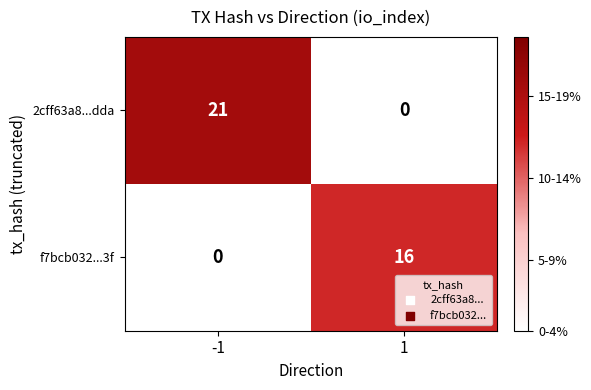

List the series in order of their peak value, lowest first.

f7bcb032...3f, 2cff63a8...dda